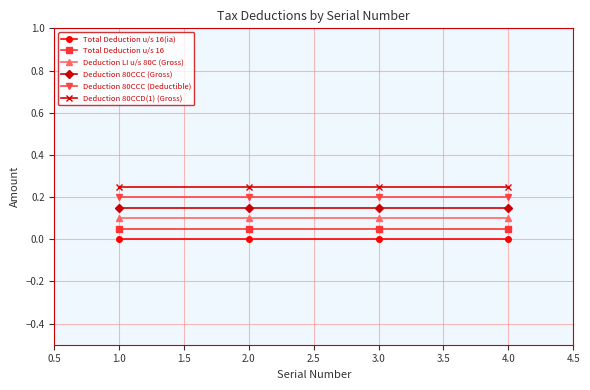

True or false: Deduction 80CCD(1) (Gross) has a value of 0.2 at 2.0.

True